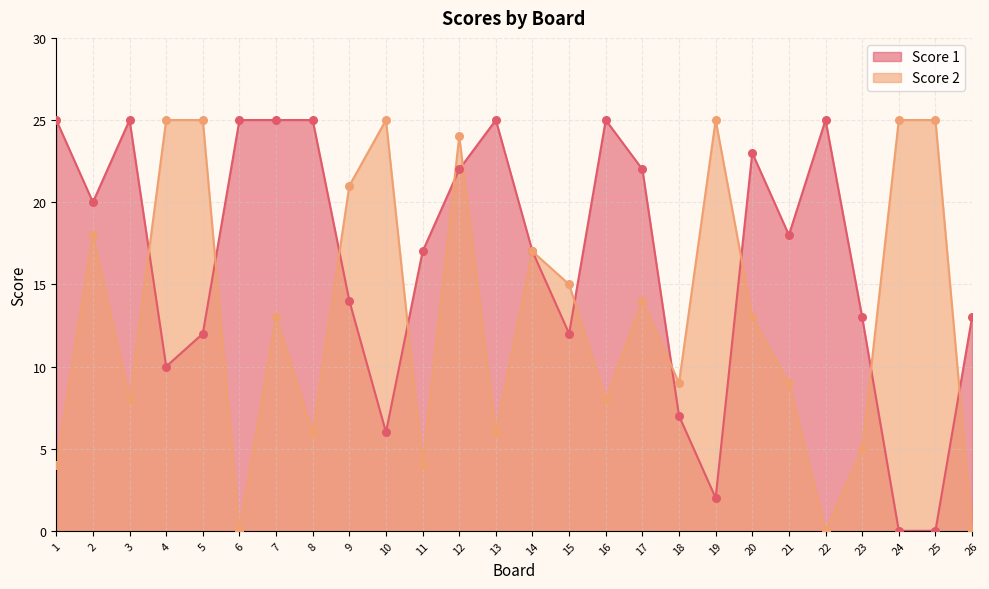

Which series has the largest total across all categories?

Score 1